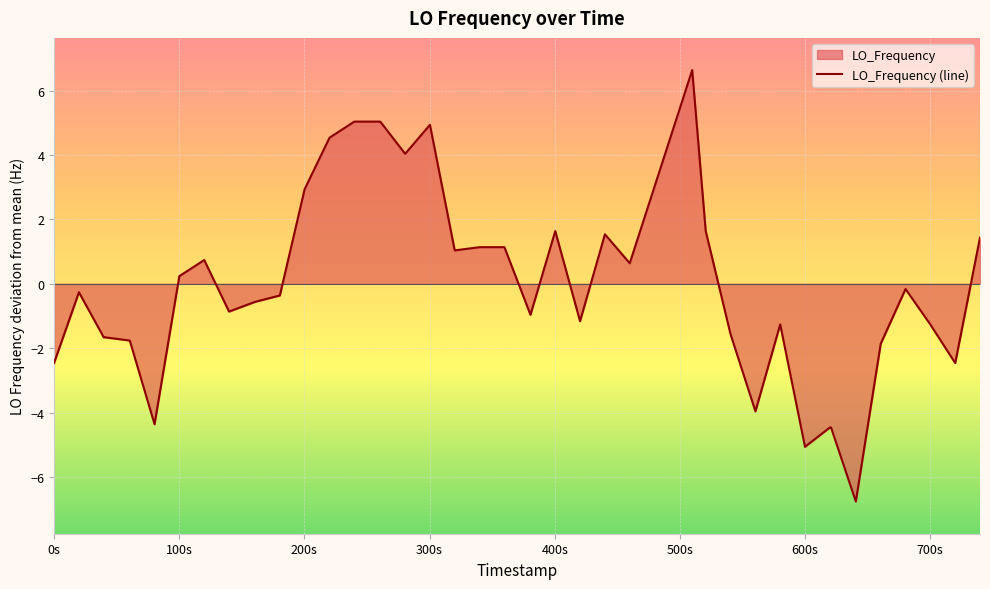

How many points are lower than both their immediate neighbors (excluding endpoints)?

11